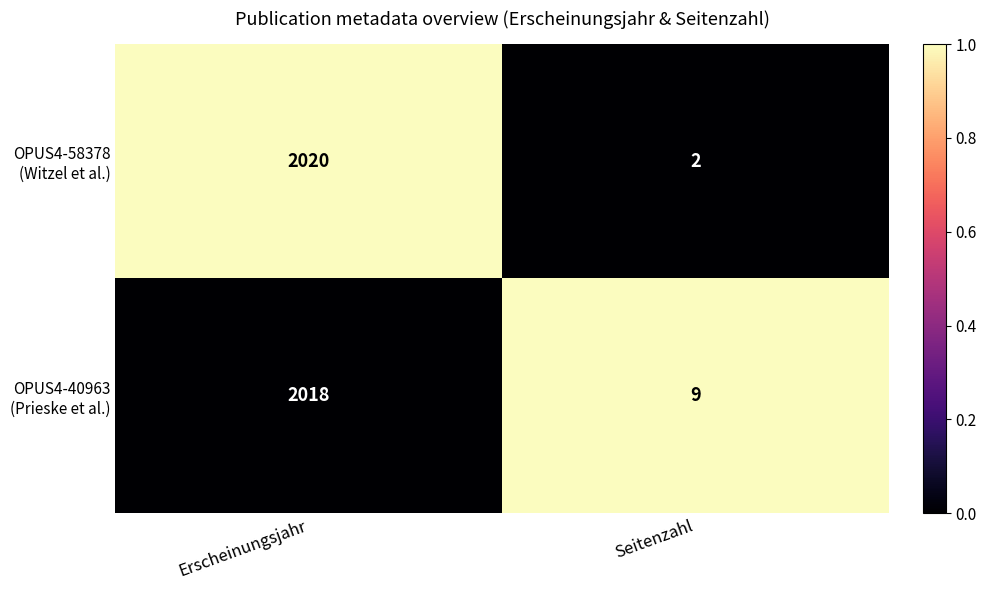

How many distinct data groups are displayed?

2